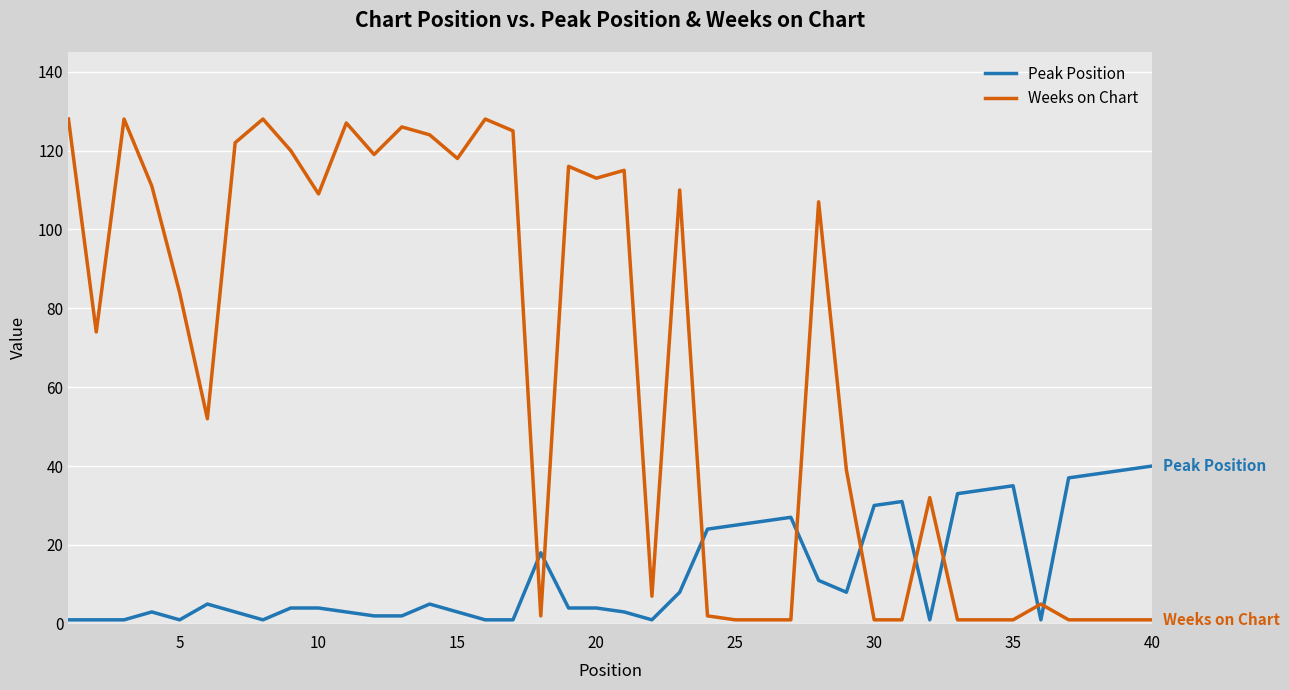

What is the maximum value for Peak Position?

40